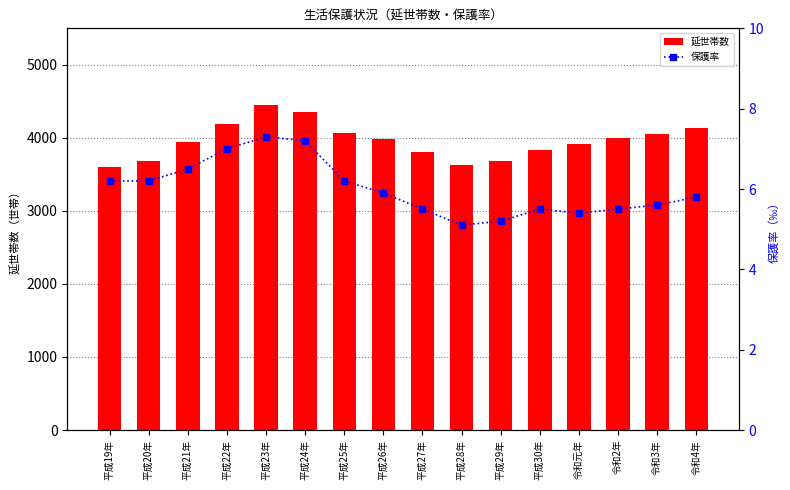

At which label is 保護率 closest to 6?

平成26年